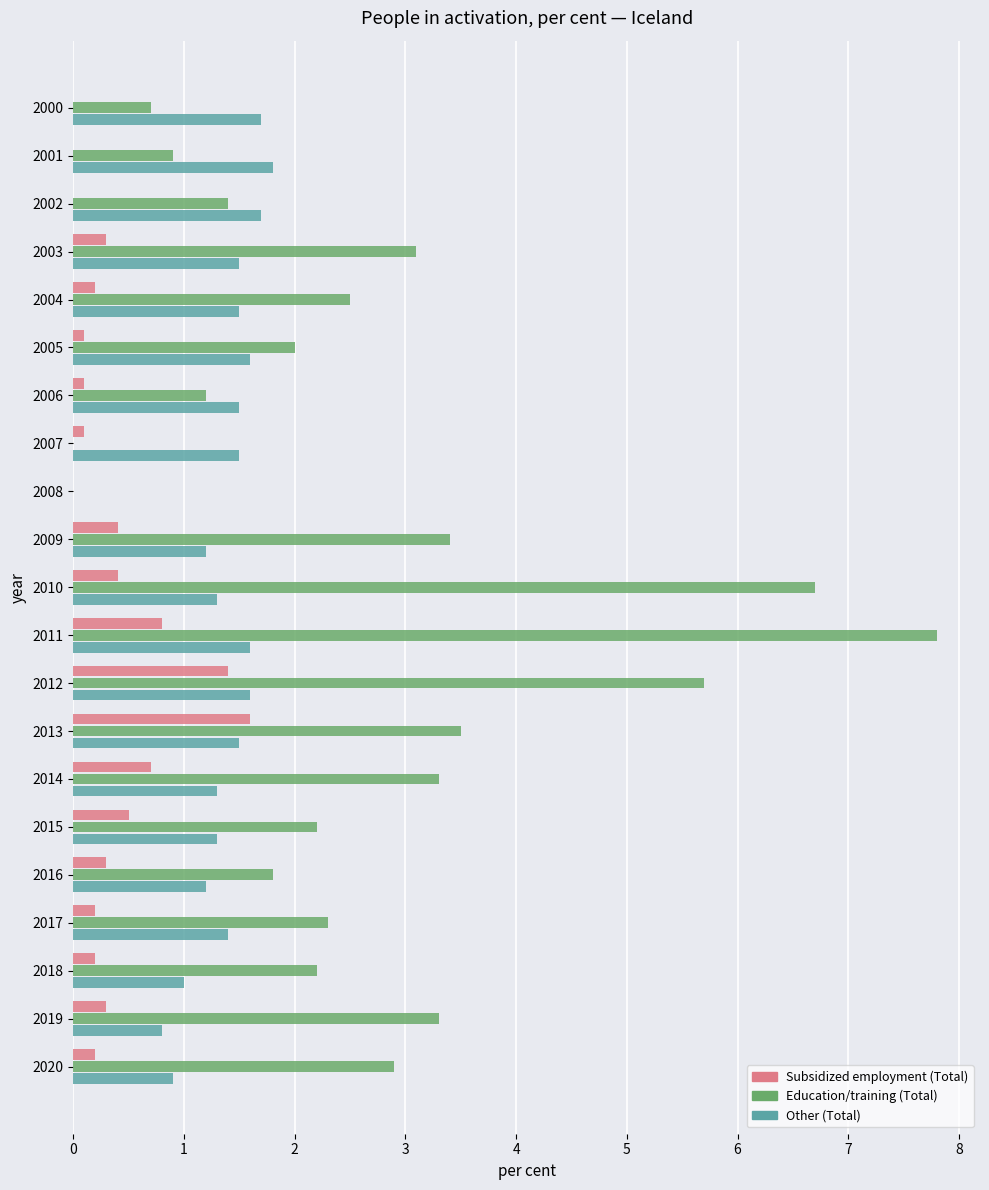

Which series has the largest total across all categories?

Education/training (Total)